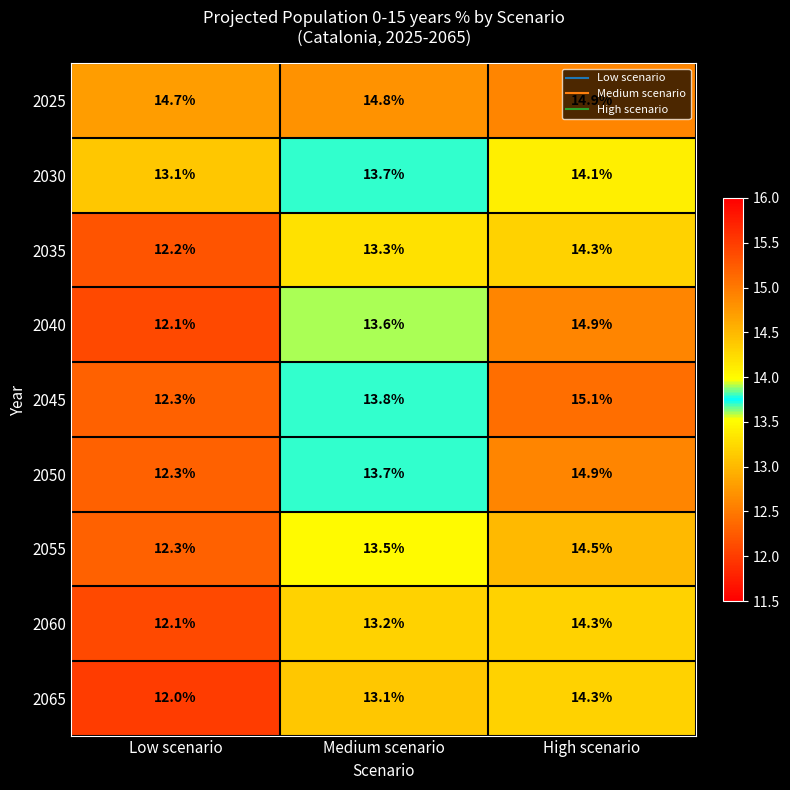

At which label does 2065 reach its minimum?

Low scenario